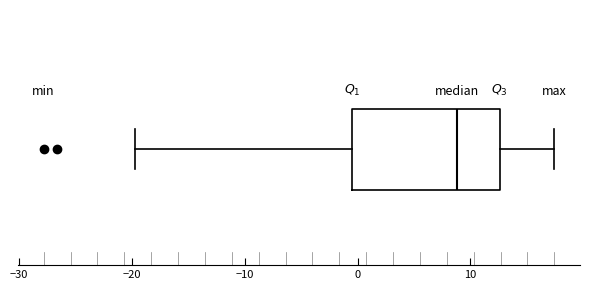

Transcribe this box plot: give where the median line is, the range the box spans, and where the two whiskers end, as read against the x-axis. The values are not printed on the chart, so give them approximately, as read against the axis.

median 9, box 0 to 13, whiskers -20 to 17